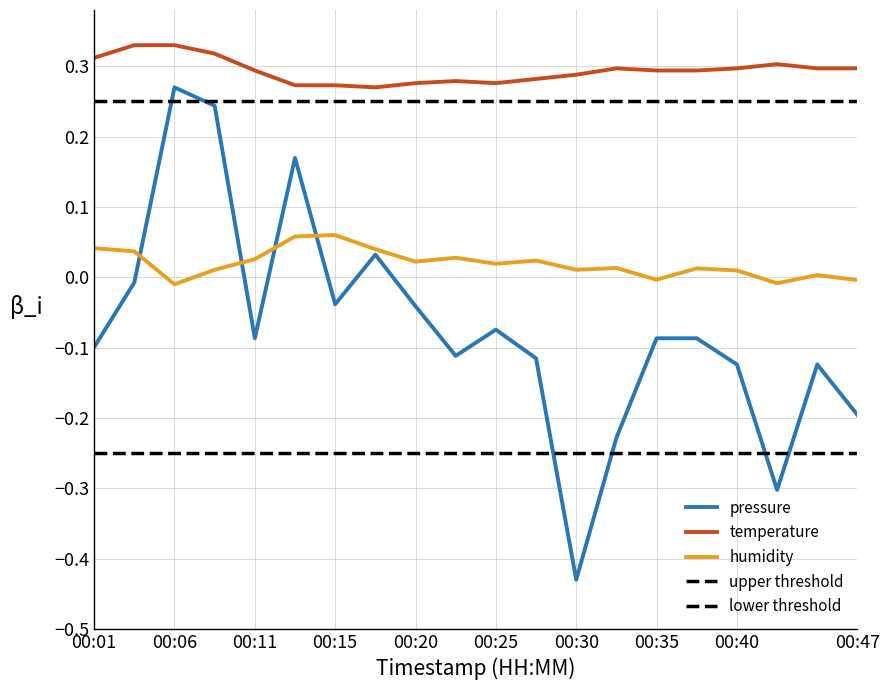

What is the value of the temperature point at the 5th from the left?

0.3